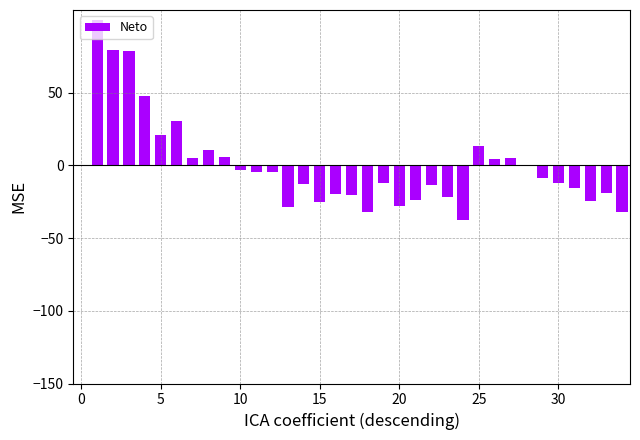

Count the number of categories in the chart.

34